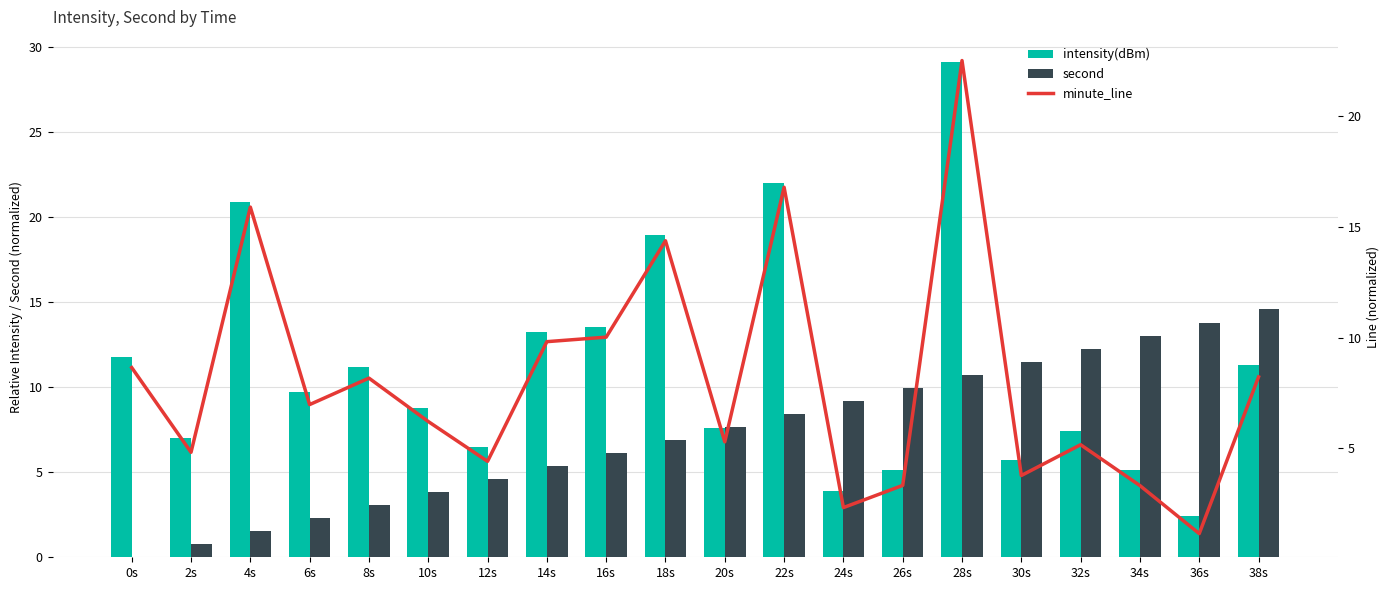

Rank the categories by second value from lowest to highest.

0s, 2s, 4s, 6s, 8s, 10s, 12s, 14s, 16s, 18s, 20s, 22s, 24s, 26s, 28s, 30s, 32s, 34s, 36s, 38s